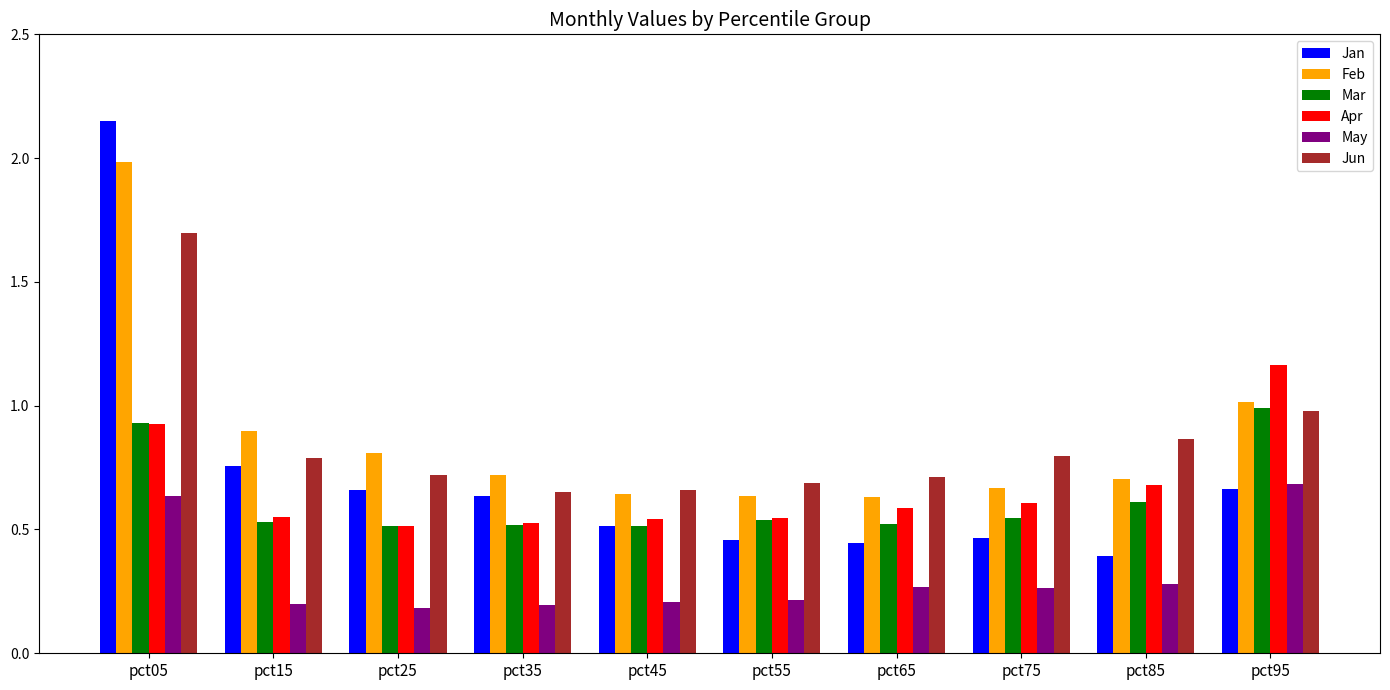

Rank the series by their maximum value, from highest to lowest.

Jan, Feb, Jun, Apr, Mar, May